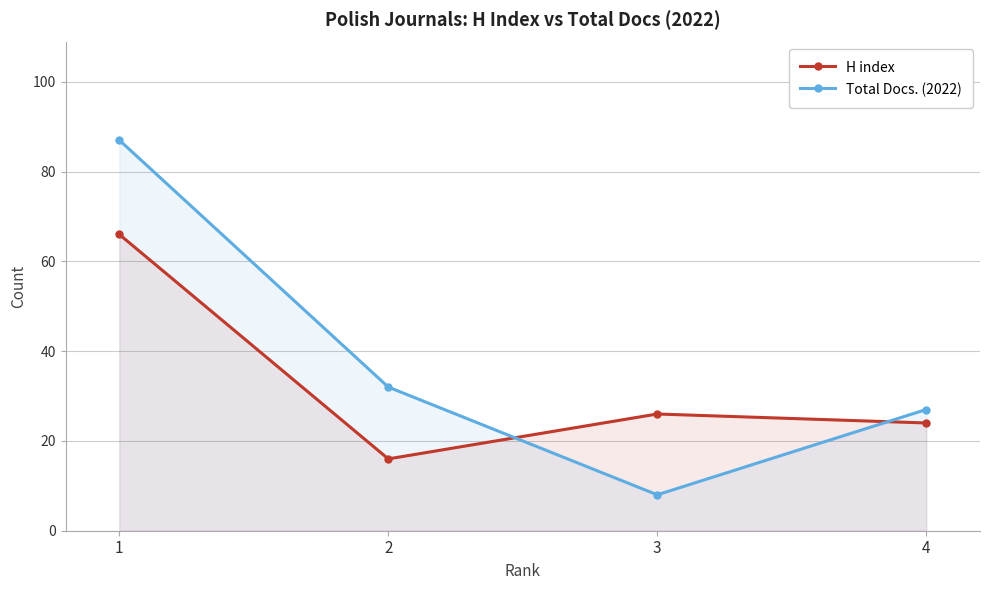

At which label does Total Docs. (2022) first exceed 32?

1